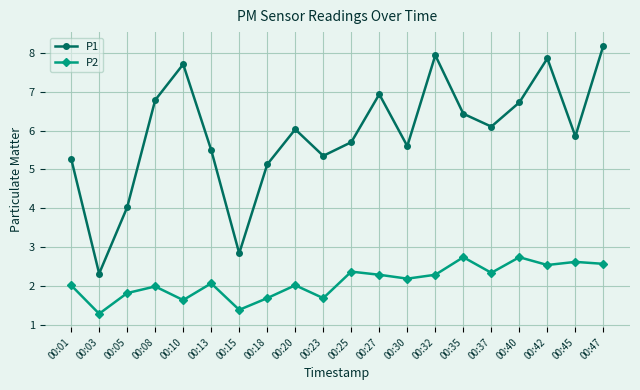

Rank the series by their average value, from lowest to highest.

P2, P1